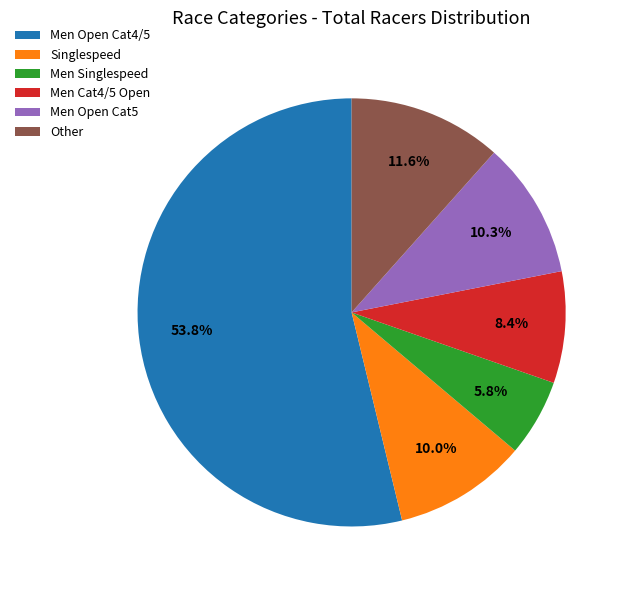

What portion of the pie excludes Men Cat4/5 Open?

91.6%